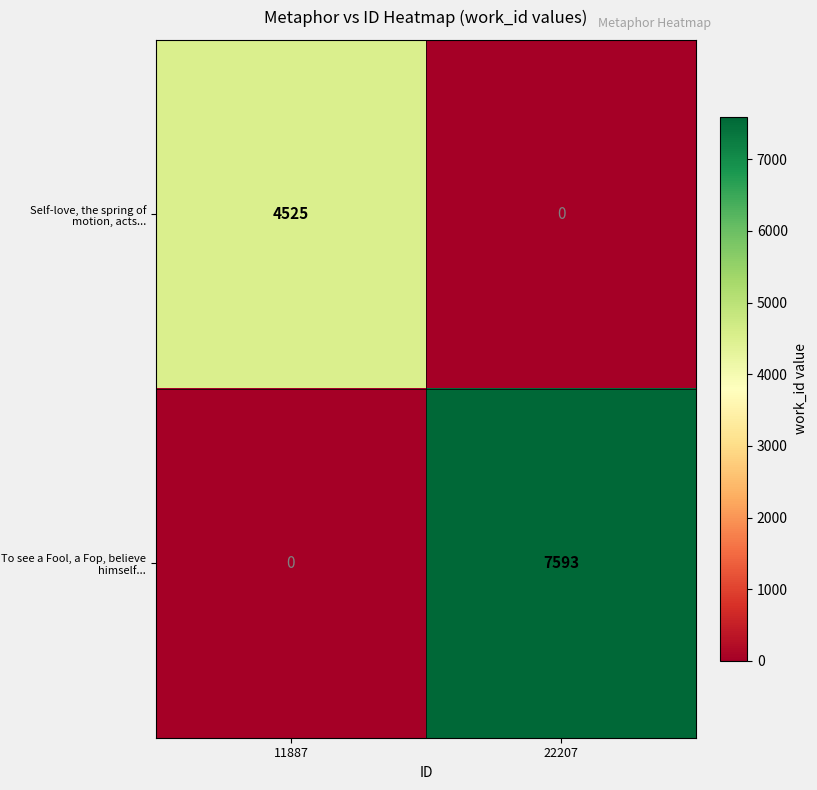

List the series in order of their peak value, lowest first.

Self-love, the spring of motion, acts..., To see a Fool, a Fop, believe himself...